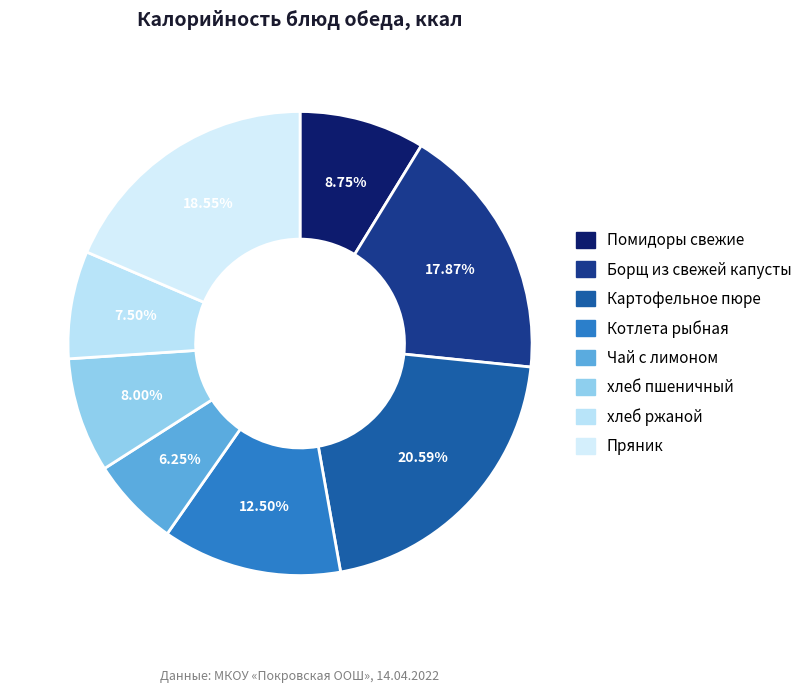

What is the largest slice in the pie chart?

Картофельное пюре